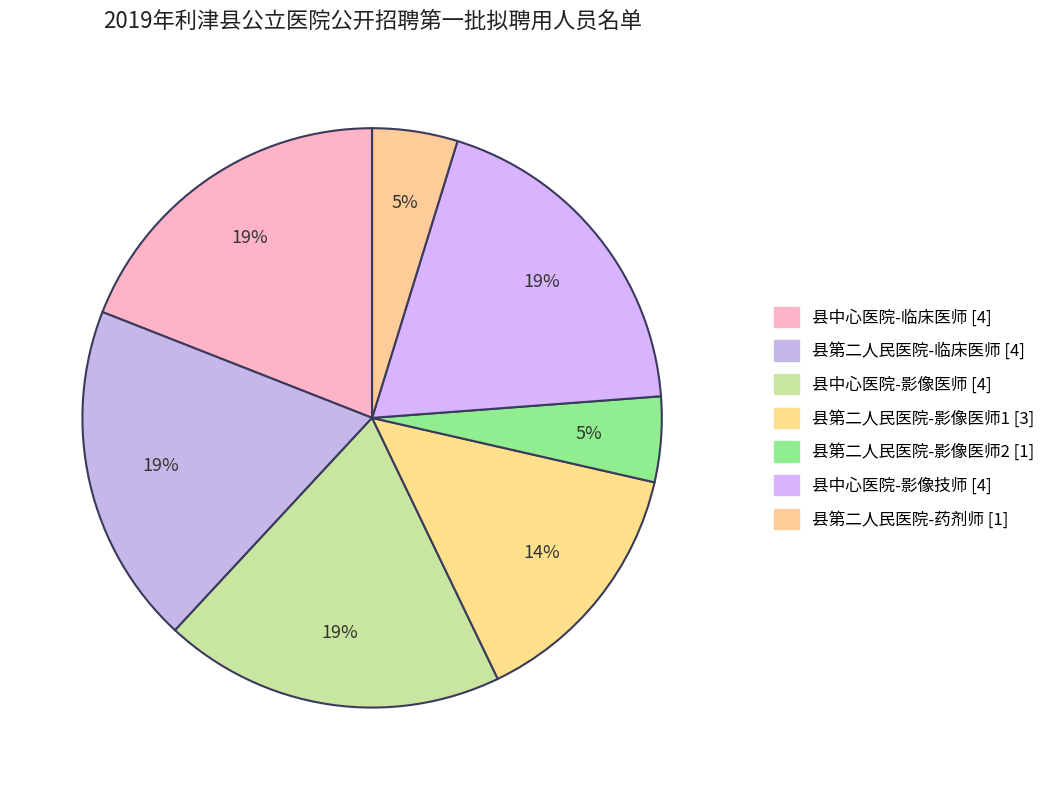

To the nearest percent, what portion does 县第二人民医院-临床医师 represent?

19%